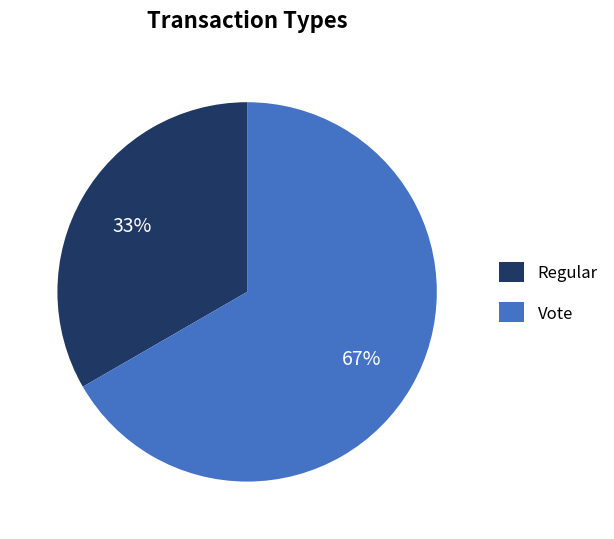

Which category has the smallest portion of the pie?

Regular